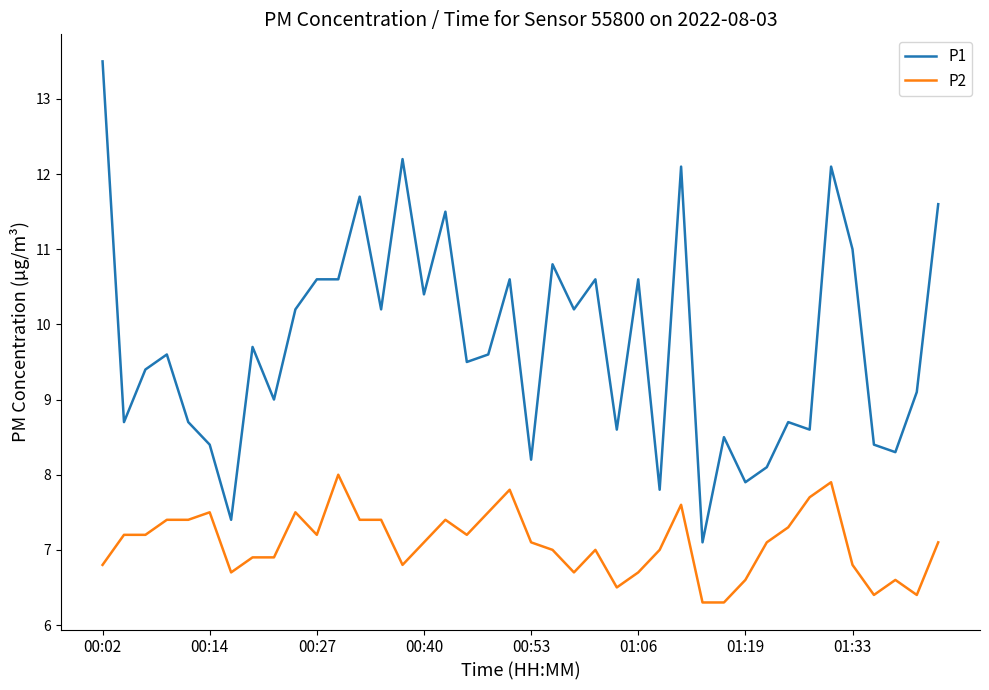

True or false: P2 and P1 cross at least once.

False